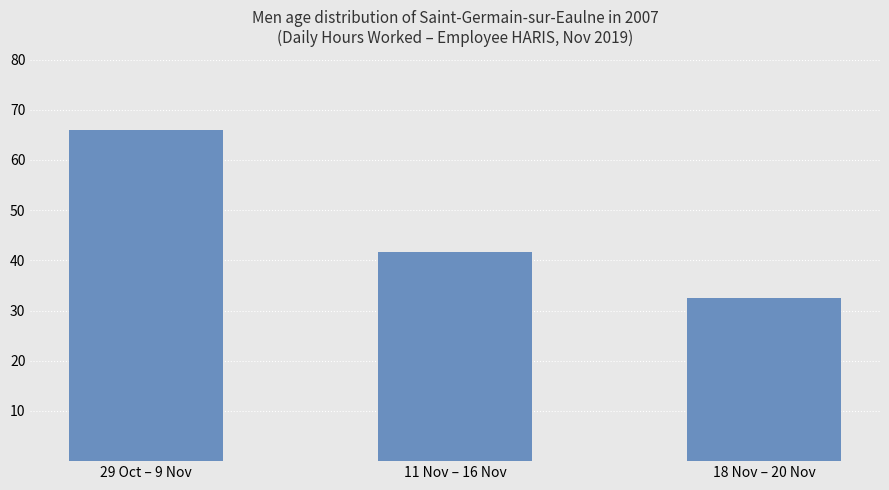

List the labels in order of value, smallest first.

18 Nov – 20 Nov, 11 Nov – 16 Nov, 29 Oct – 9 Nov